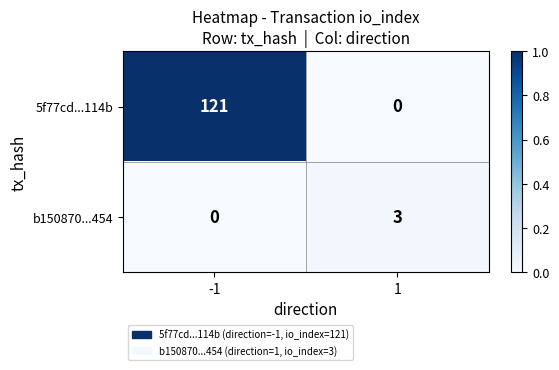

Is it true that b150870...454 equals 0 at -1?

True